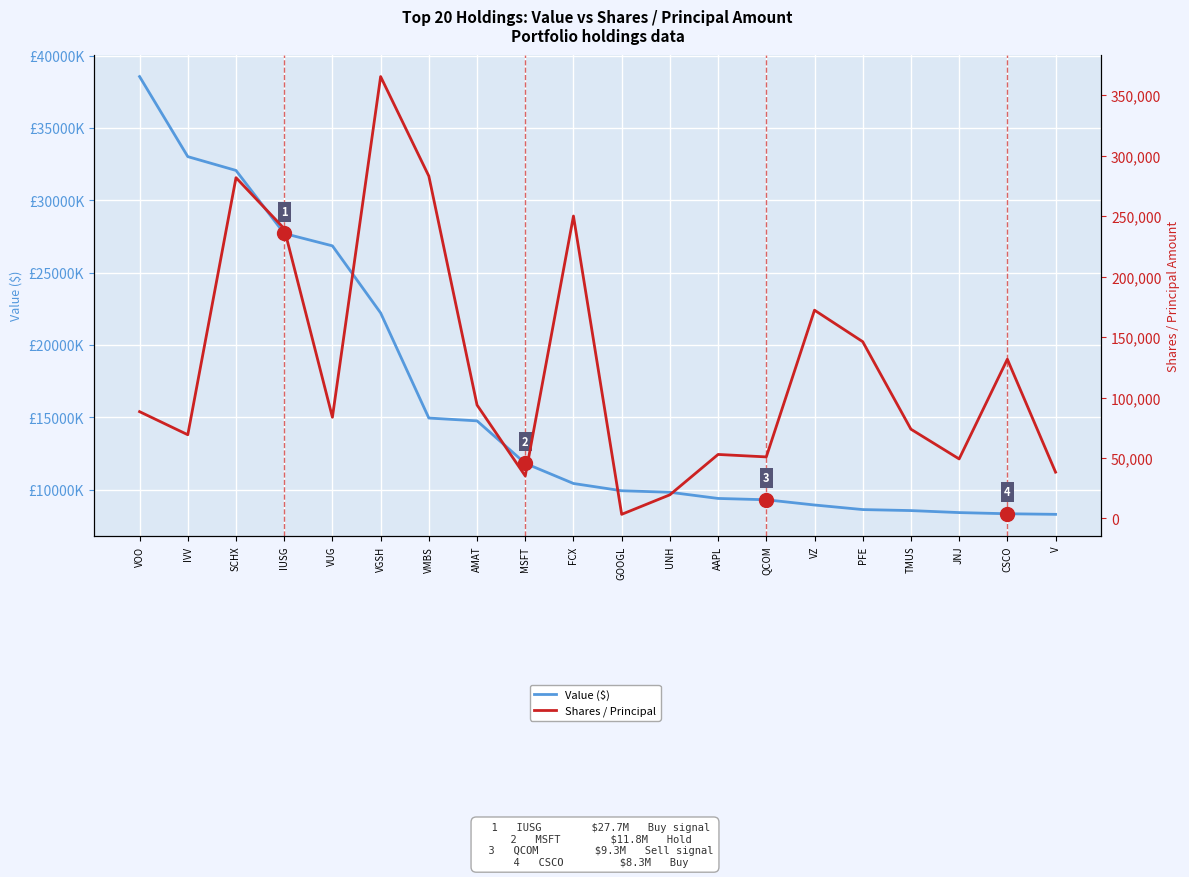

Count the number of categories in the chart.

20